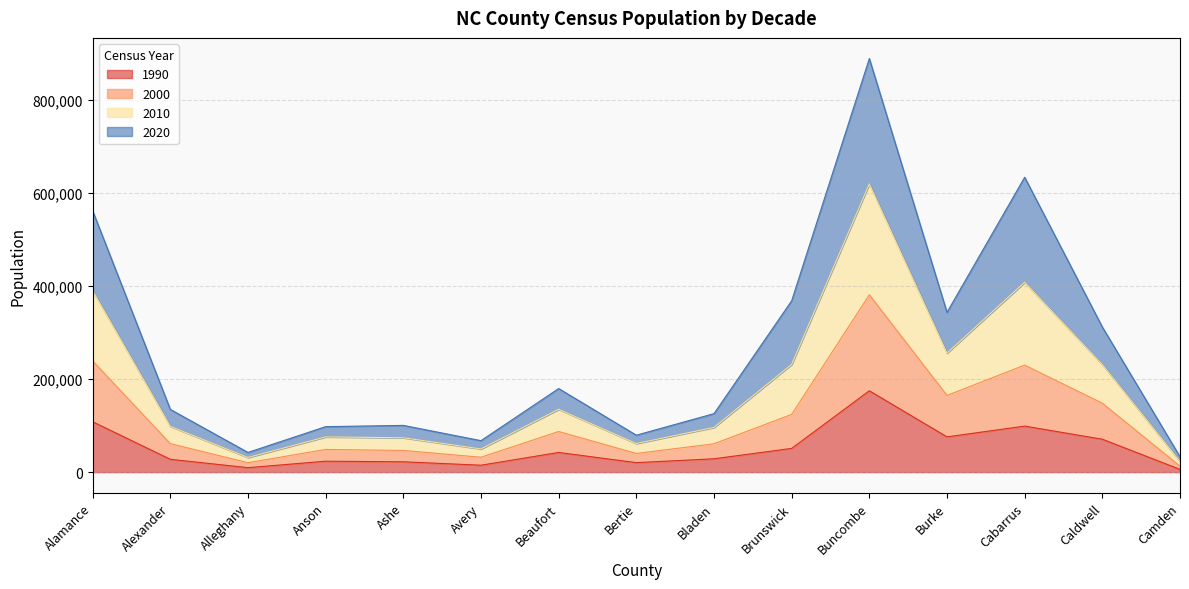

True or false: 2000 and 2010 intersect in this chart.

False